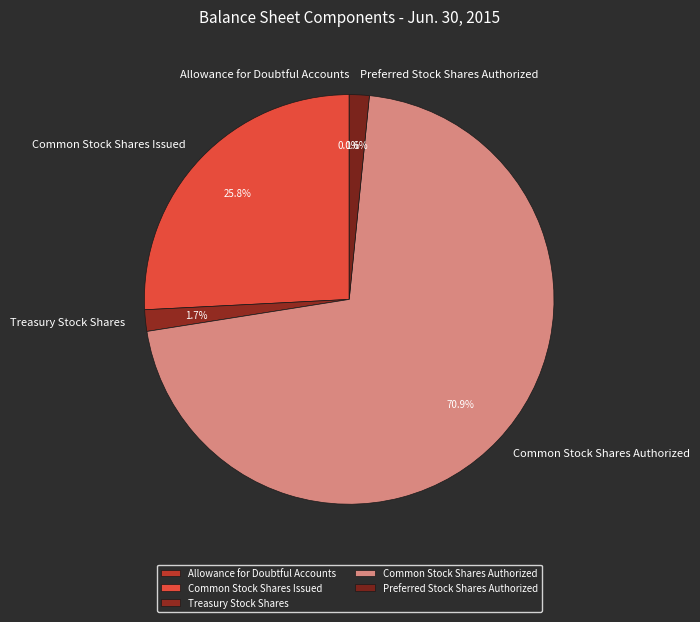

To the nearest percent, what percentage of the pie is Common Stock Shares Authorized?

71%